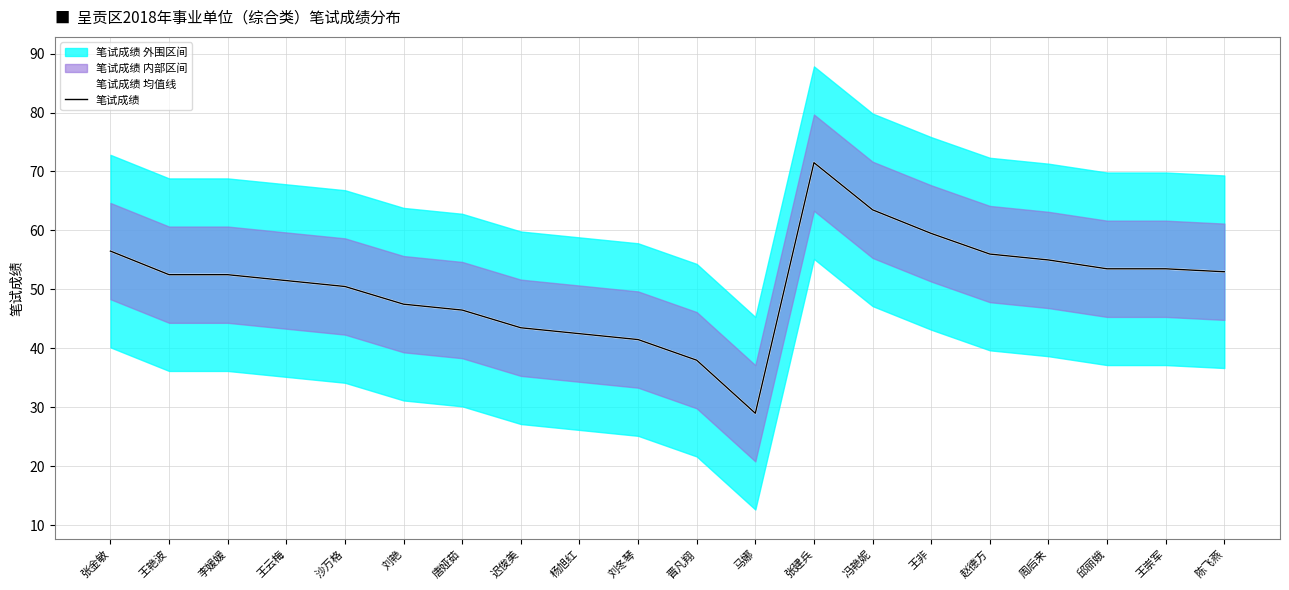

What position from the right is 李媛媛?

18